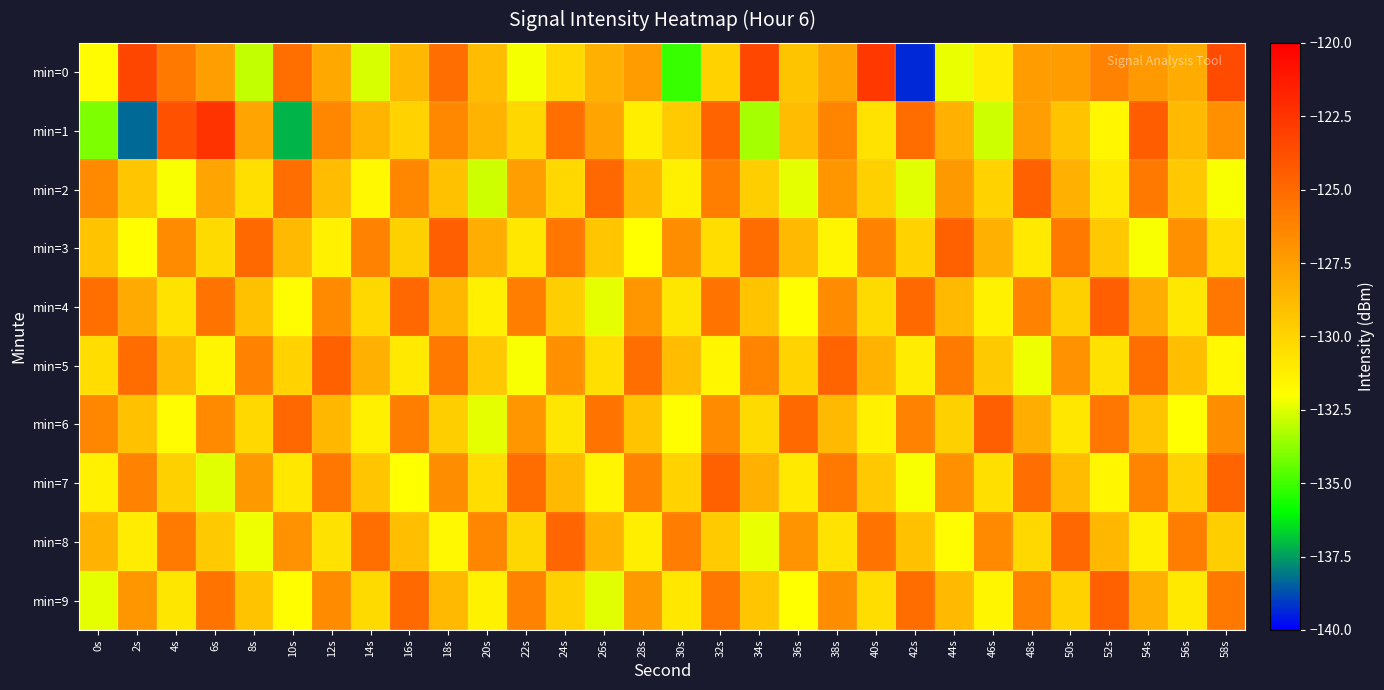

Which series has the largest range (max minus min)?

min=0